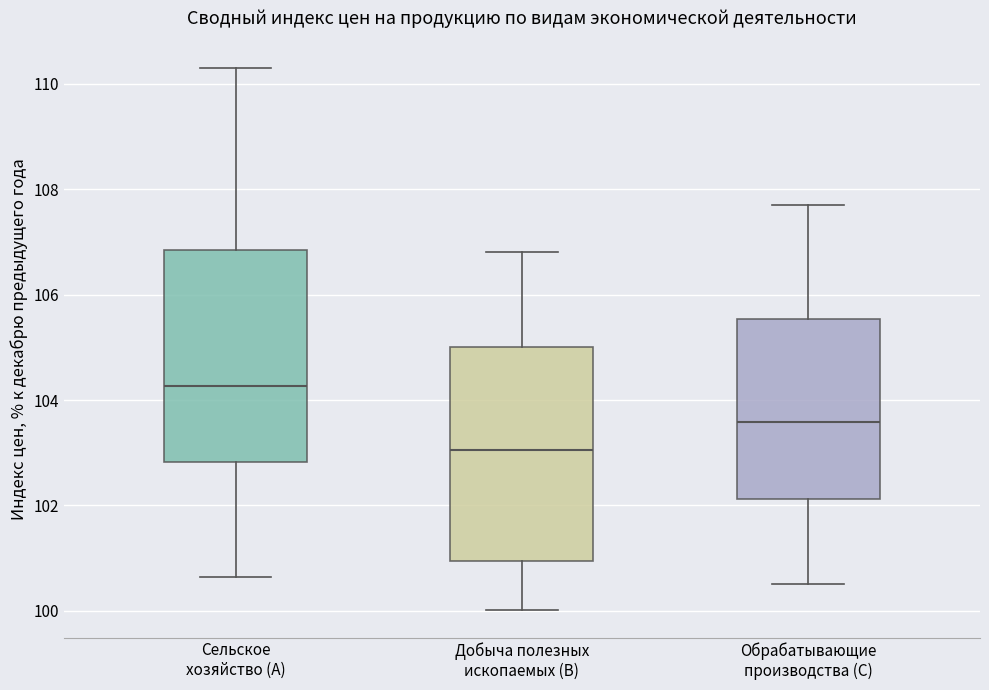

Reading left to right, transcribe this box plot: for each box, give where its median line is, the range the box spans, and where its two whiskers end, as read against the y-axis. The values are not printed on the chart, so give them approximately, as read against the axis.

Сельское хозяйство (A): median 104.2, box 102.8 to 106.8, whiskers 100.6 to 110.2
Добыча полезных ископаемых (B): median 103.0, box 101.0 to 105.0, whiskers 100.0 to 106.8
Обрабатывающие производства (C): median 103.6, box 102.2 to 105.6, whiskers 100.6 to 107.8